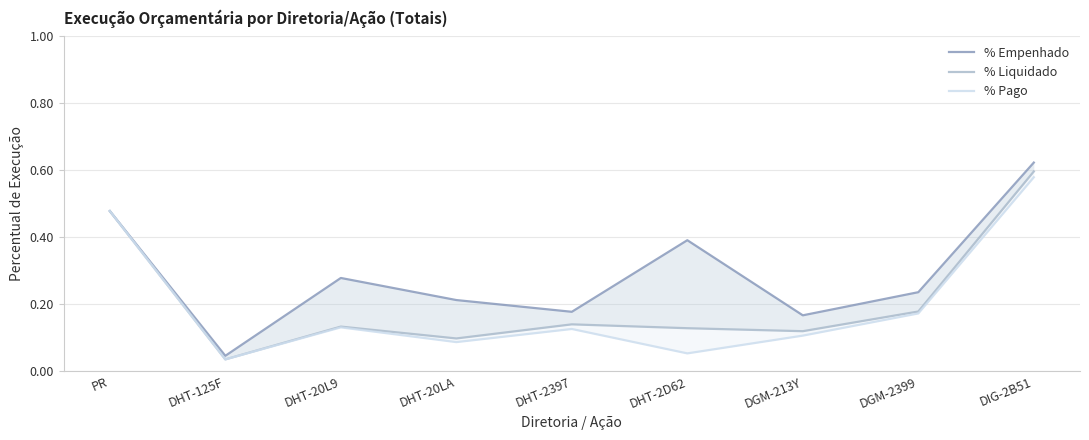

Where is the first local maximum for % Liquidado?

DHT-20L9